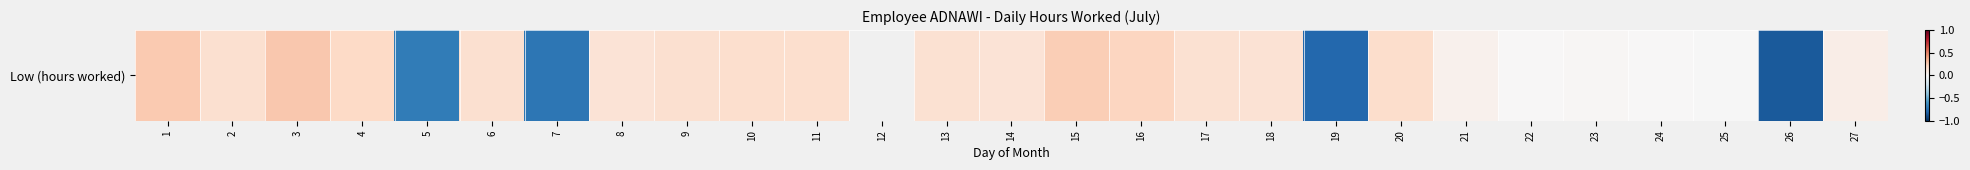

Which label corresponds to the largest value in the chart?

3